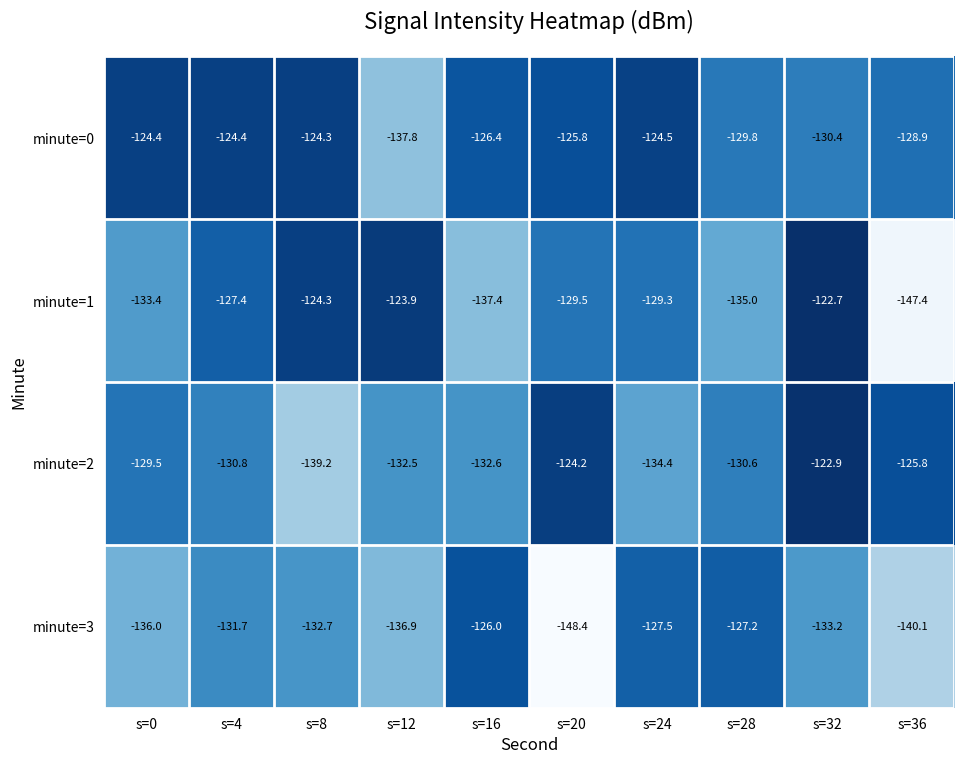

What is the average value of the minute=2 series?

-130.2